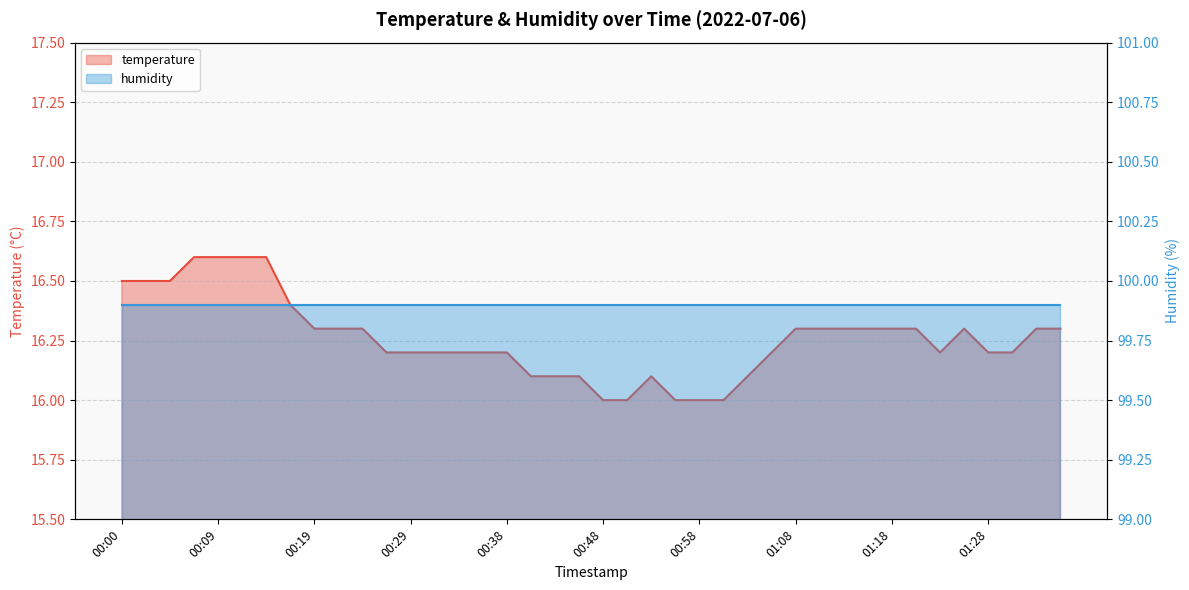

What is the approximate value at 01:15?

16.3